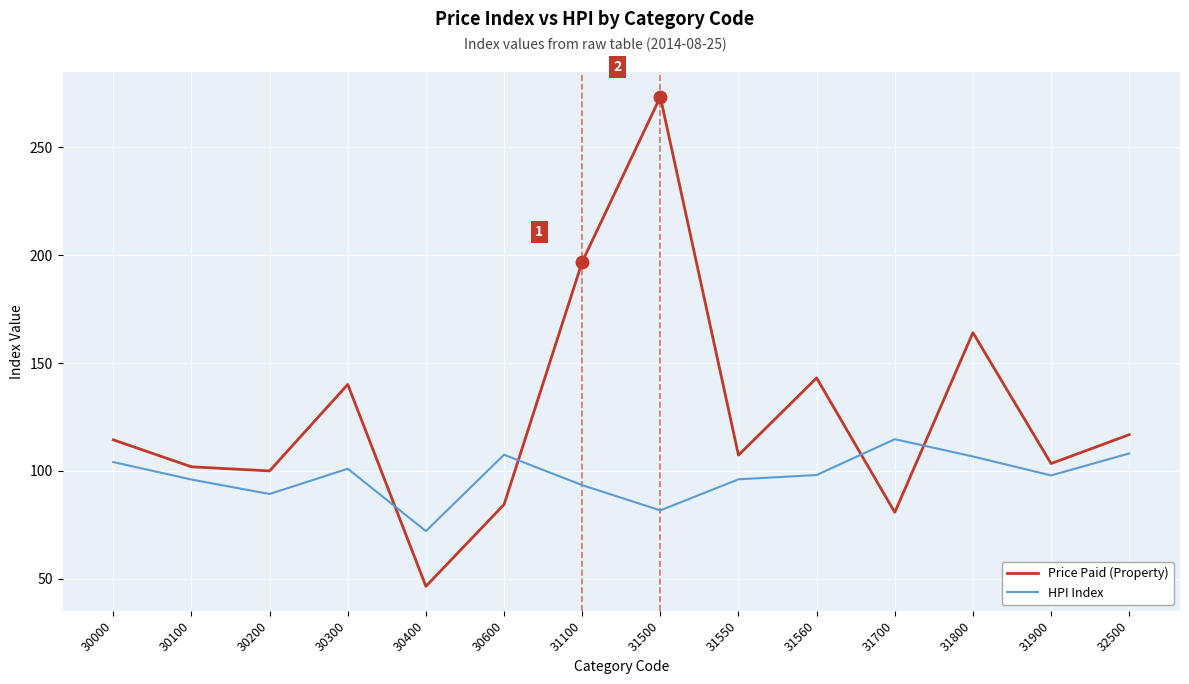

How many intersections are there between Price Paid (Property) and HPI Index?

4